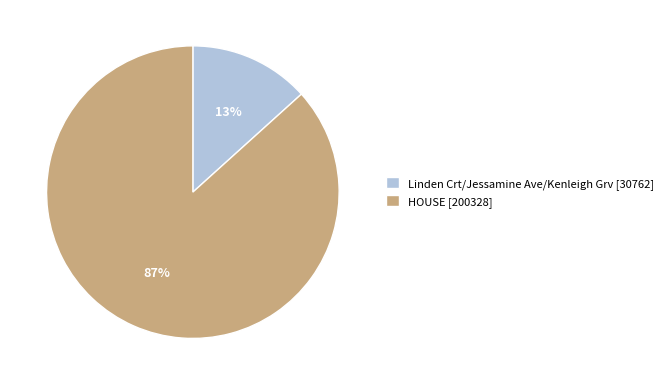

To the nearest percent, what is the average slice percentage?

50%